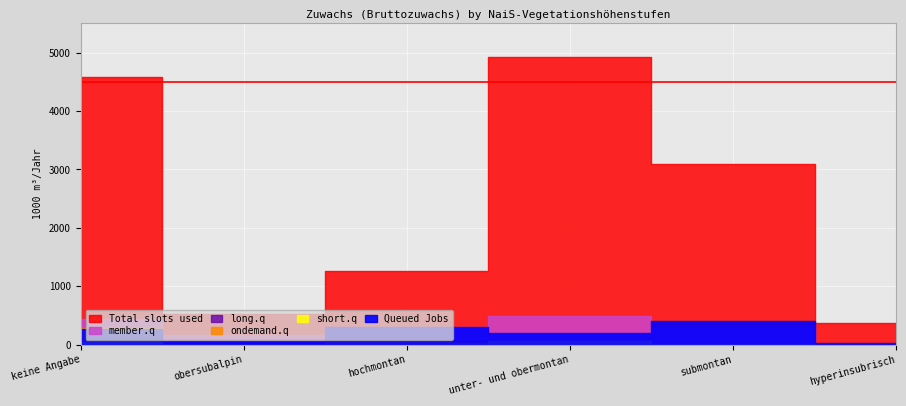

Reading left to right, transcribe all the data shown in this chart.

Total slots used: keine Angabe=4585	obersubalpin=523	hochmontan=1261	unter- und obermontan=4927	submontan=3102	hyperinsubrisch=368
Queued Jobs: keine Angabe=261	obersubalpin=67	hochmontan=300	unter- und obermontan=203	submontan=406	hyperinsubrisch=29
long.q: keine Angabe=241	obersubalpin=31	hochmontan=55	unter- und obermontan=47	submontan=19	hyperinsubrisch=6
member.q: keine Angabe=439	obersubalpin=164	hochmontan=300	unter- und obermontan=496	submontan=300	hyperinsubrisch=13
ondemand.q: keine Angabe=292	obersubalpin=14	hochmontan=46	unter- und obermontan=65	submontan=19	hyperinsubrisch=2
short.q: keine Angabe=54	obersubalpin=0	hochmontan=2	unter- und obermontan=63	submontan=19	hyperinsubrisch=0